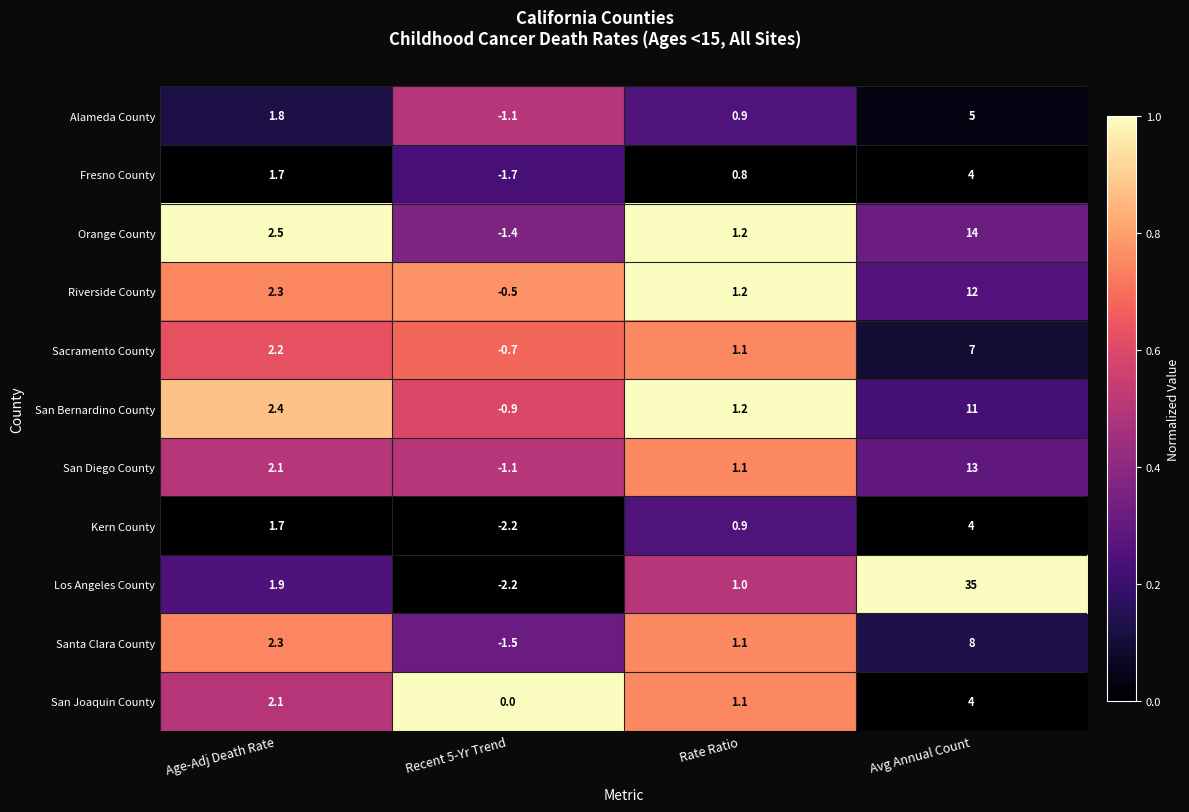

Rank the categories by Alameda County value from lowest to highest.

Recent 5-Yr Trend, Rate Ratio, Age-Adj Death Rate, Avg Annual Count